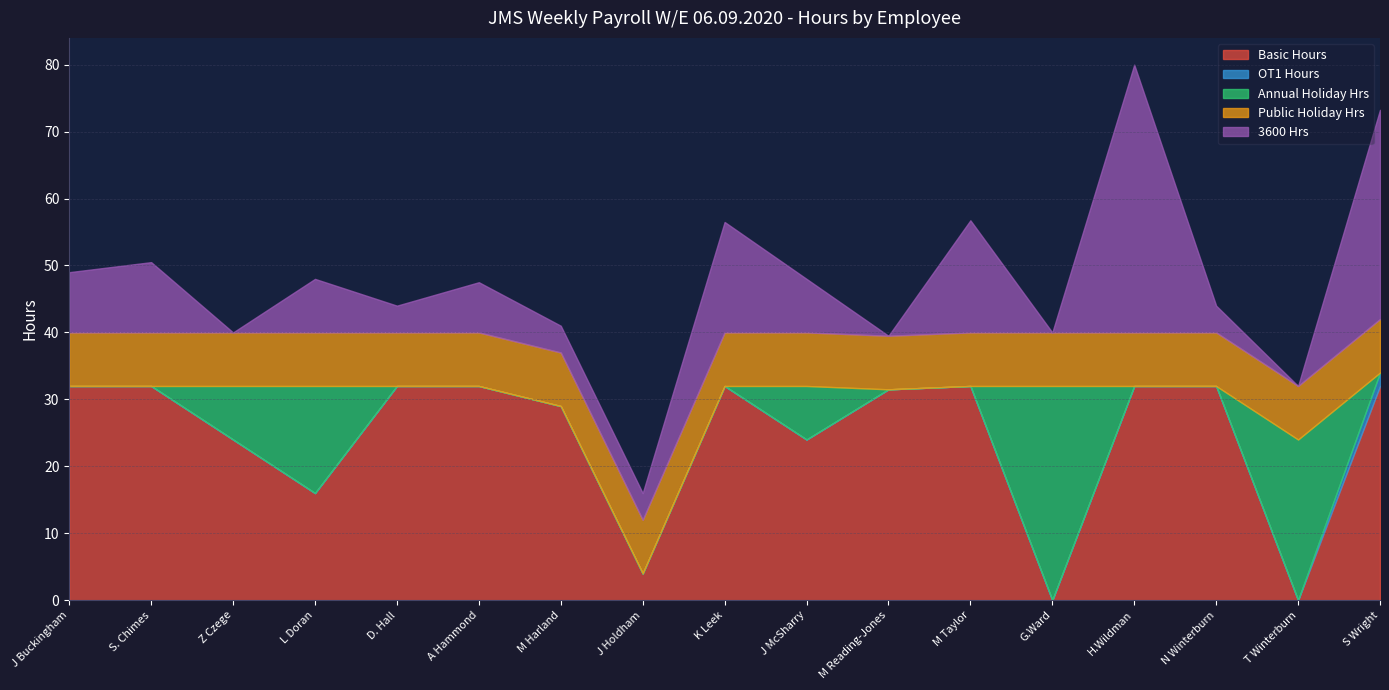

In Annual Holiday Hrs, how many points are higher than both neighbors (excluding endpoints)?

4